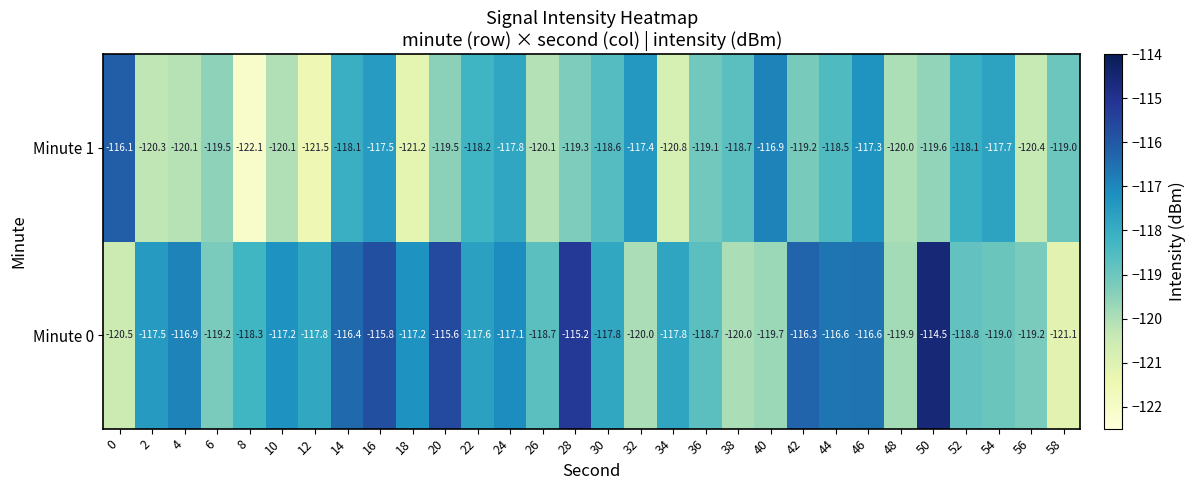

Rank the series at 36 from lowest to highest value.

Minute 1, Minute 0